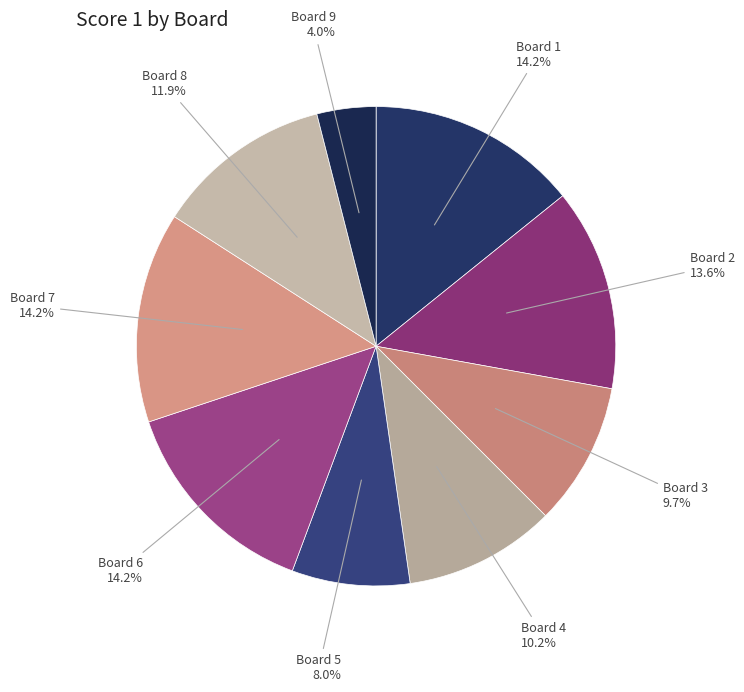

Which has a higher value, Board 2 or Board 3?

Board 2